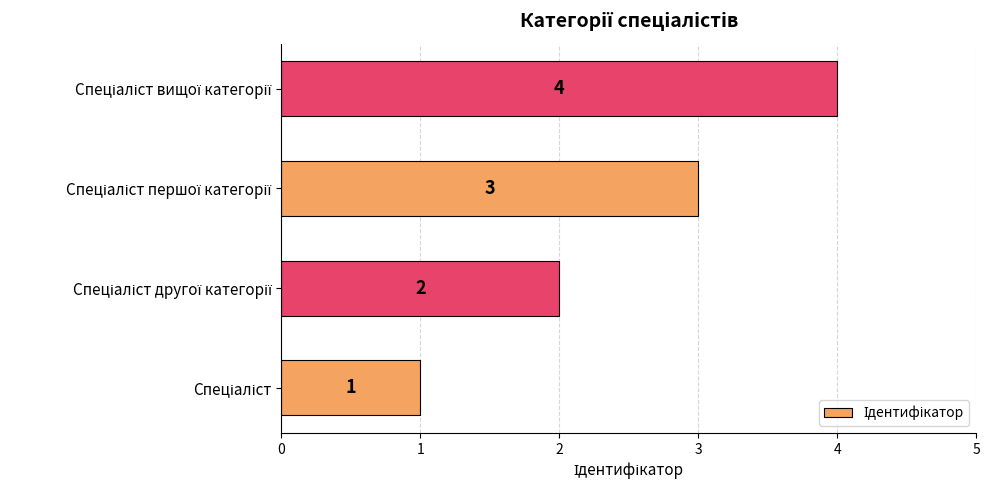

What is the maximum value shown in the chart?

4